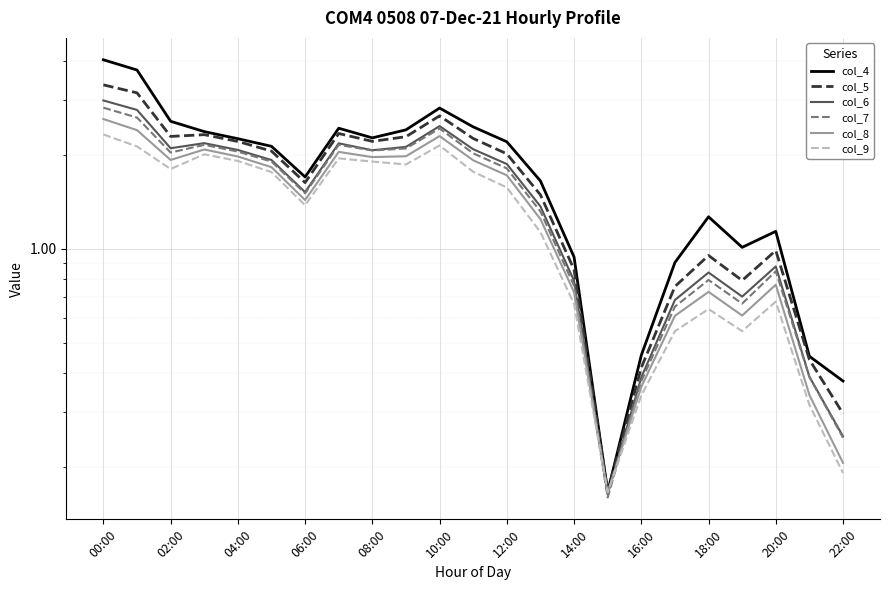

What is the difference between the maximum and minimum values in the col_8 series?

2.4